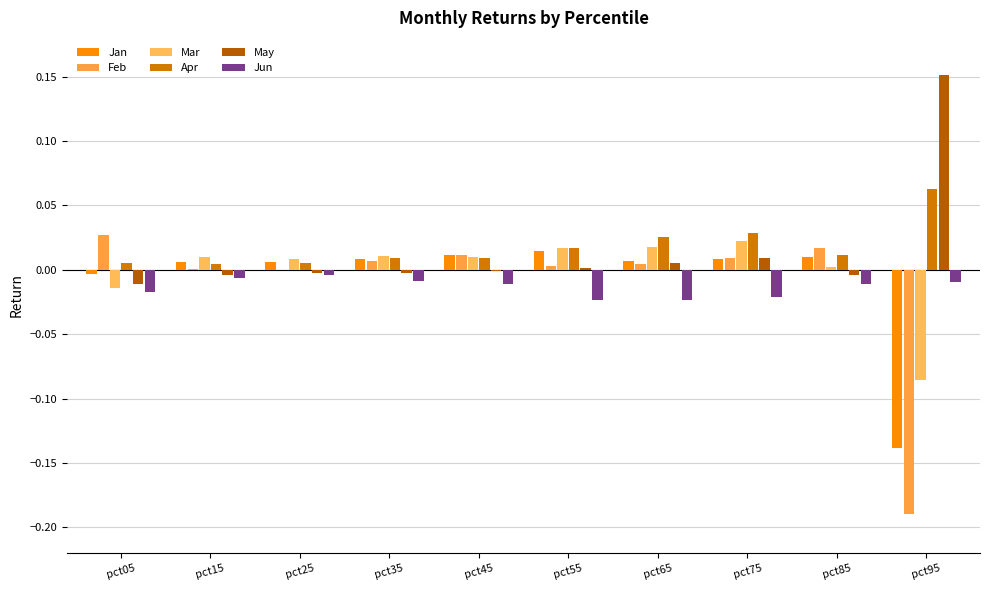

Rank the series by their maximum value, from lowest to highest.

Jun, Jan, Mar, Feb, Apr, May